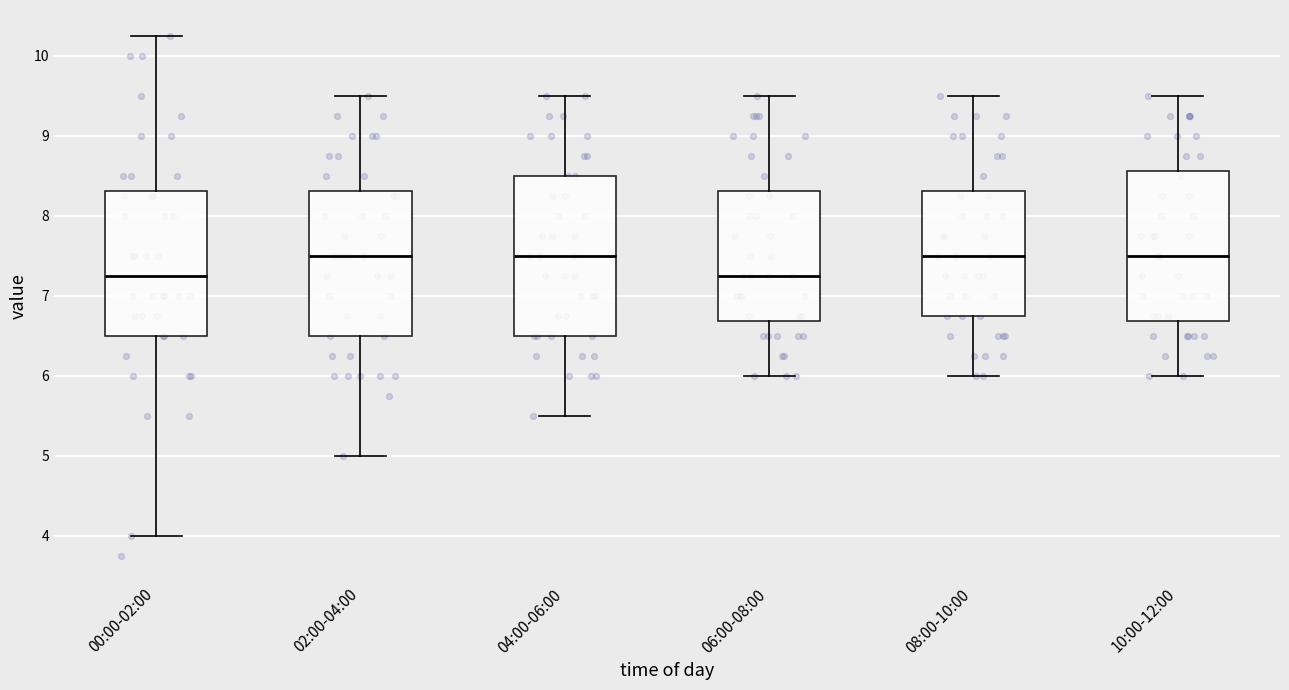

Which box is the tallest, from its lower edge to its upper edge?

04:00-06:00